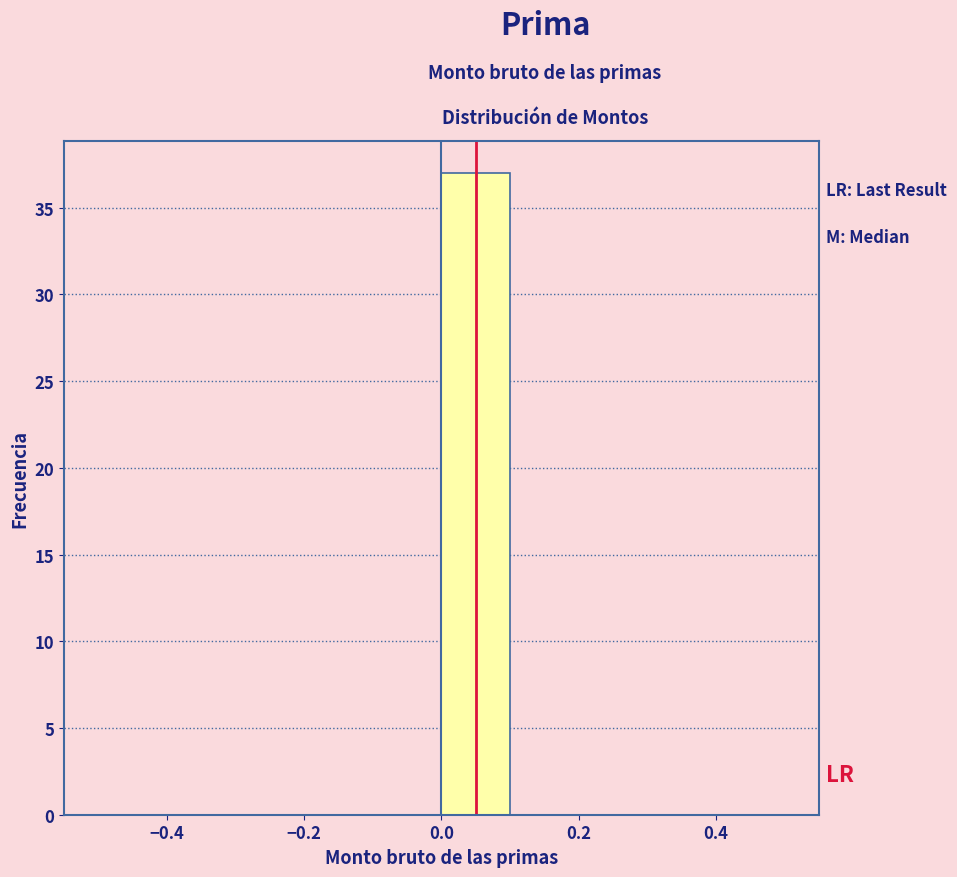

How tall is the bar that spans 0.0 to 0.1 on the x-axis? The values are not printed on the chart, so give them approximately, as read against the axis.

37